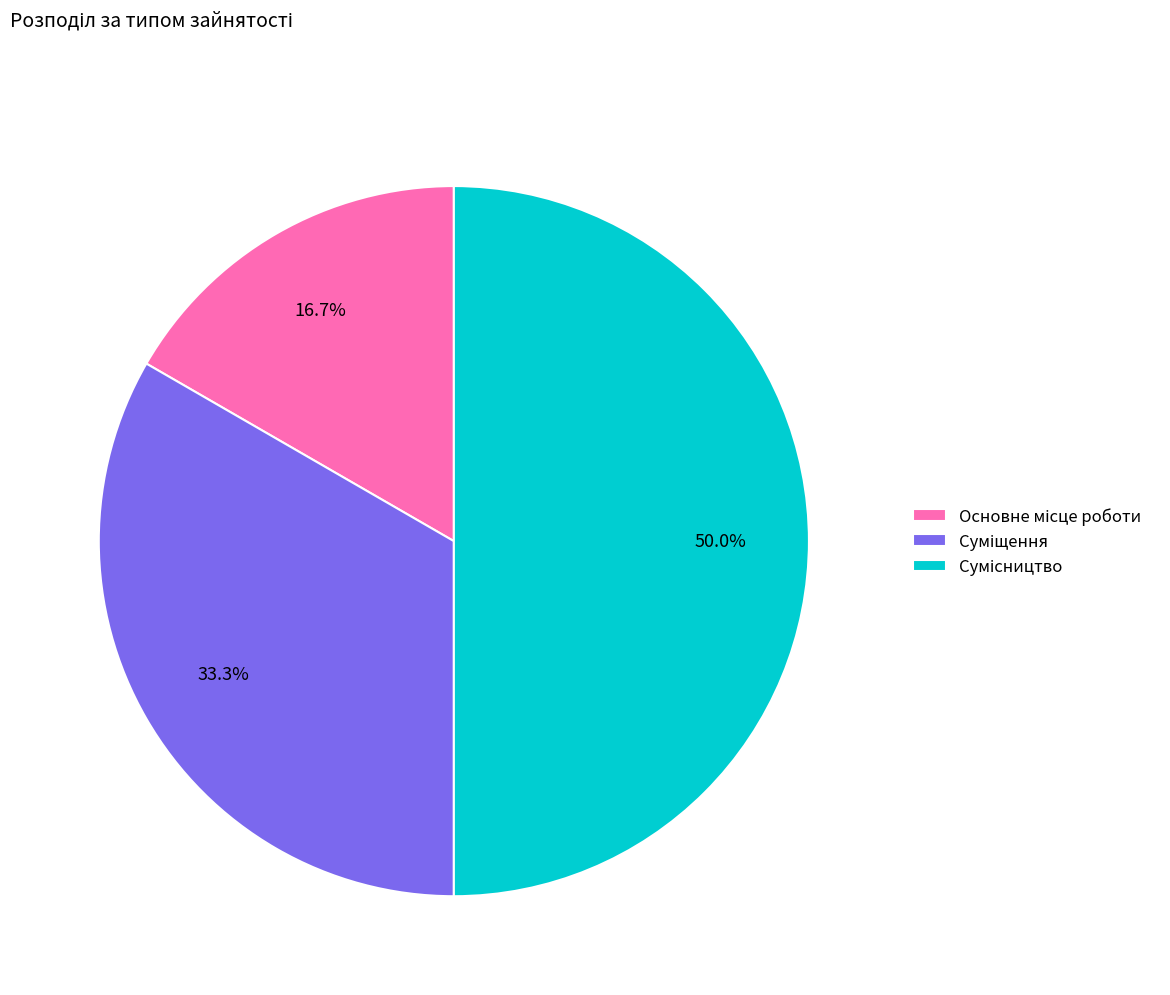

To the nearest percent, what is the combined percentage of Суміщення and Сумісництво?

83%